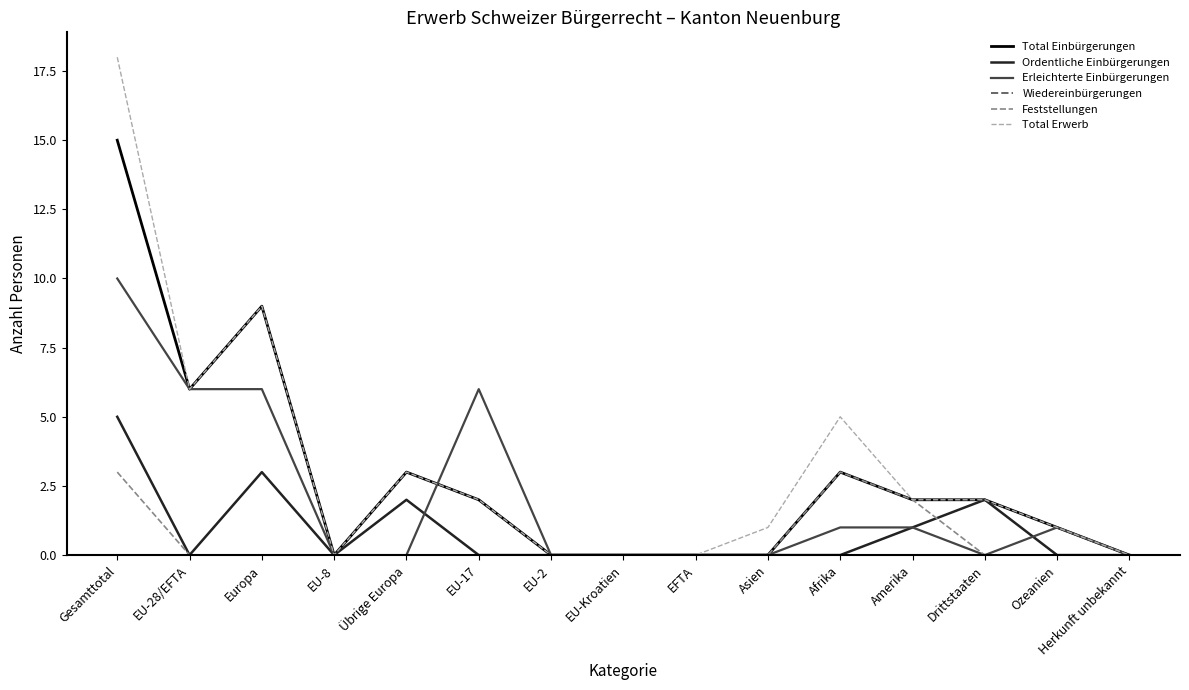

What is the maximum value for Ordentliche Einbürgerungen?

5